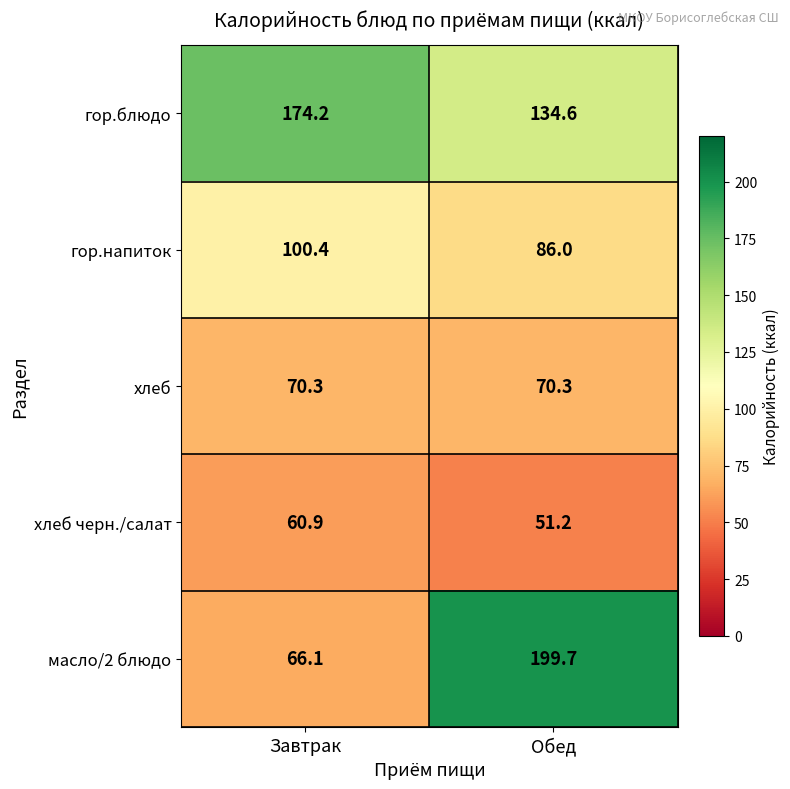

Rank the series by their maximum value, from lowest to highest.

хлеб черн./салат, хлеб, гор.напиток, гор.блюдо, масло/2 блюдо